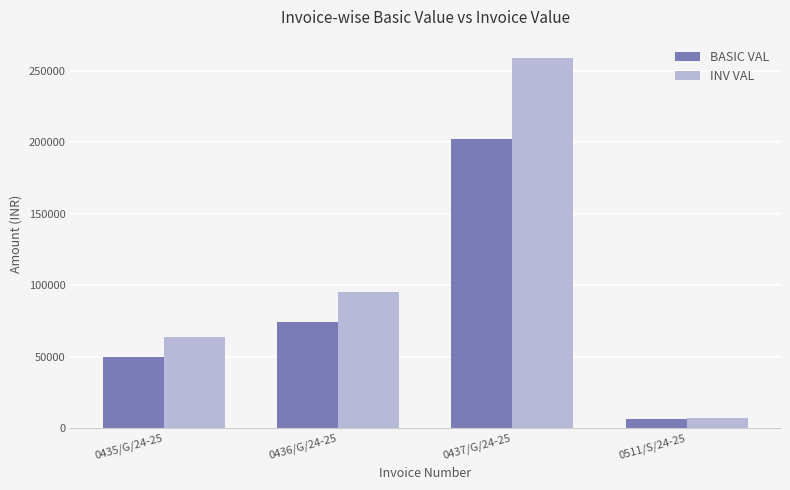

What is the difference between the BASIC VAL values at 0437/G/24-25 and 0436/G/24-25?

127944.0